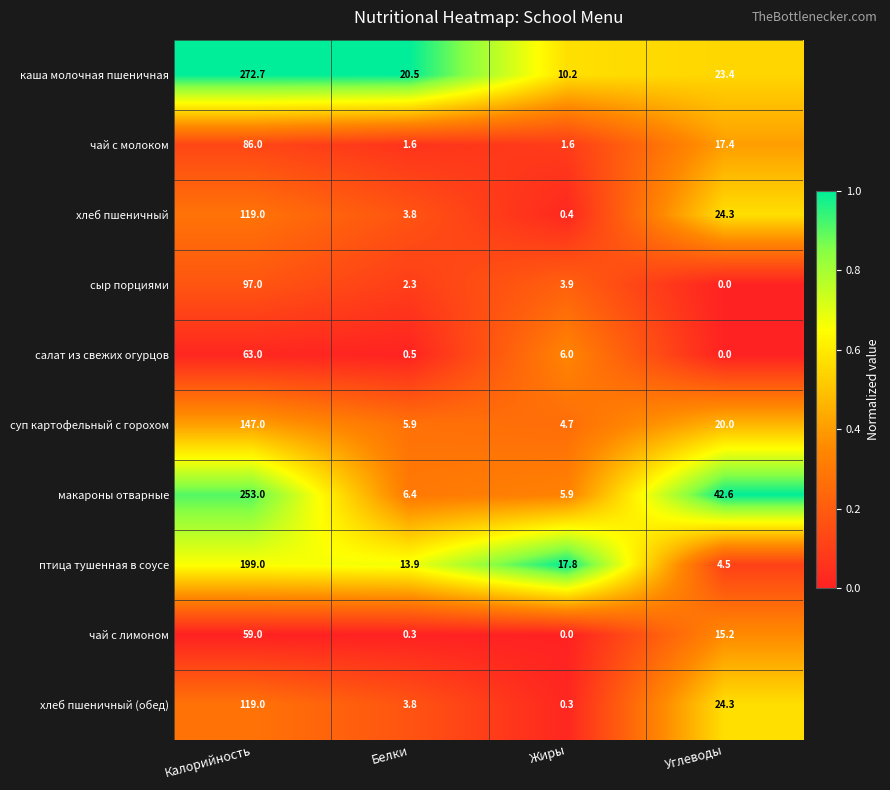

Rank the series at Жиры from highest to lowest value.

птица тушенная в соусе, каша молочная пшеничная, салат из свежих огурцов, макароны отварные, суп картофельный с горохом, сыр порциями, чай с молоком, хлеб пшеничный, хлеб пшеничный (обед), чай с лимоном